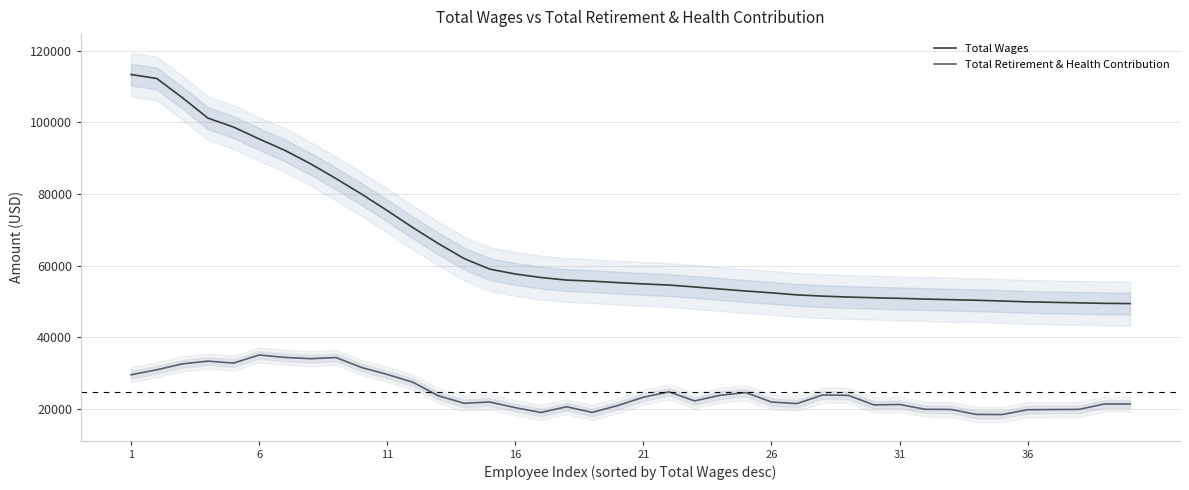

True or false: Total Wages and Total Retirement & Health Contribution intersect in this chart.

False